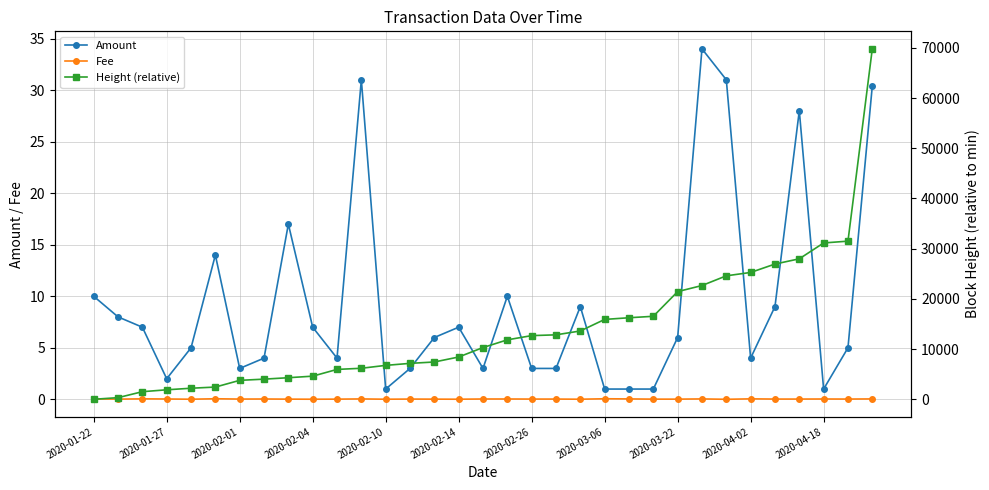

What is the lowest value of the Amount series?

1.0